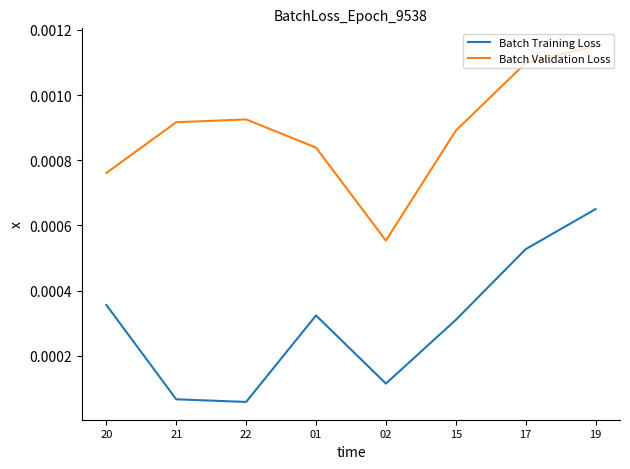

Which series changed the most between 22 and 17?

Batch Training Loss